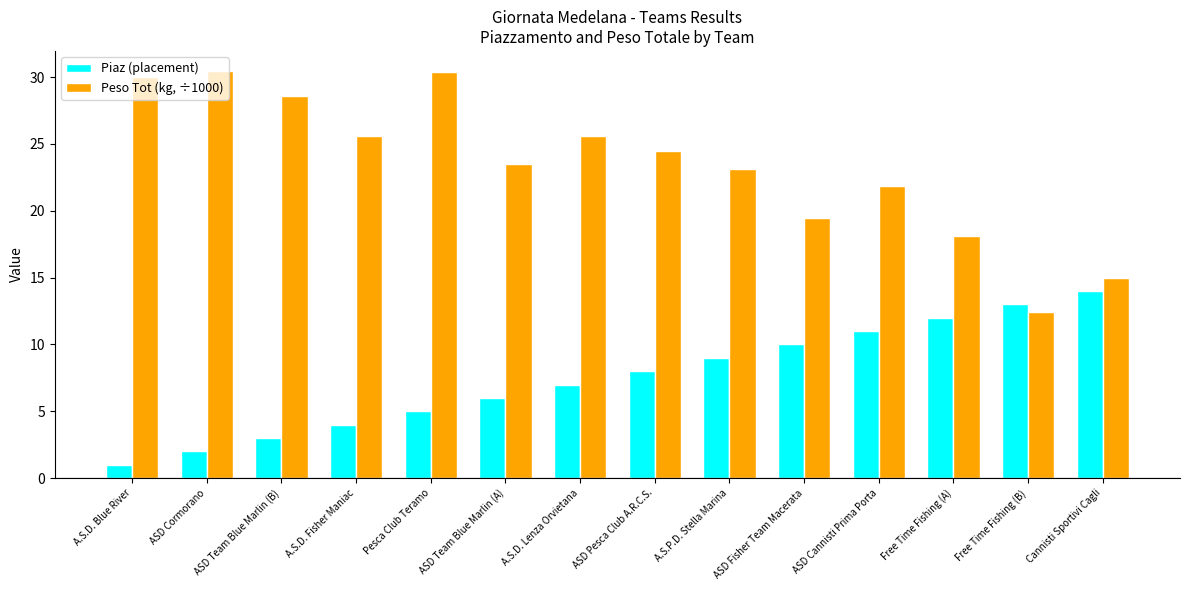

What is the sum of the Peso Tot (kg, ÷1000) values at ASD Fisher Team Macerata and Free Time Fishing (A)?

37.6